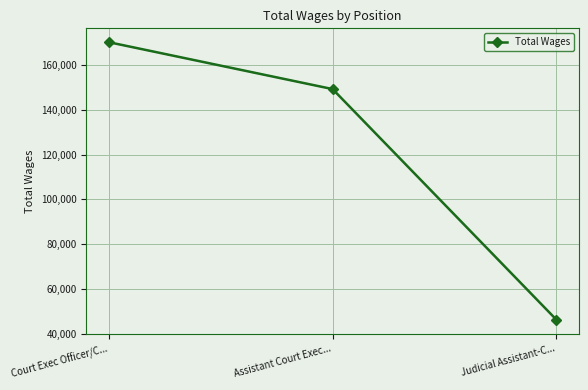

How many distinct data groups are displayed?

1